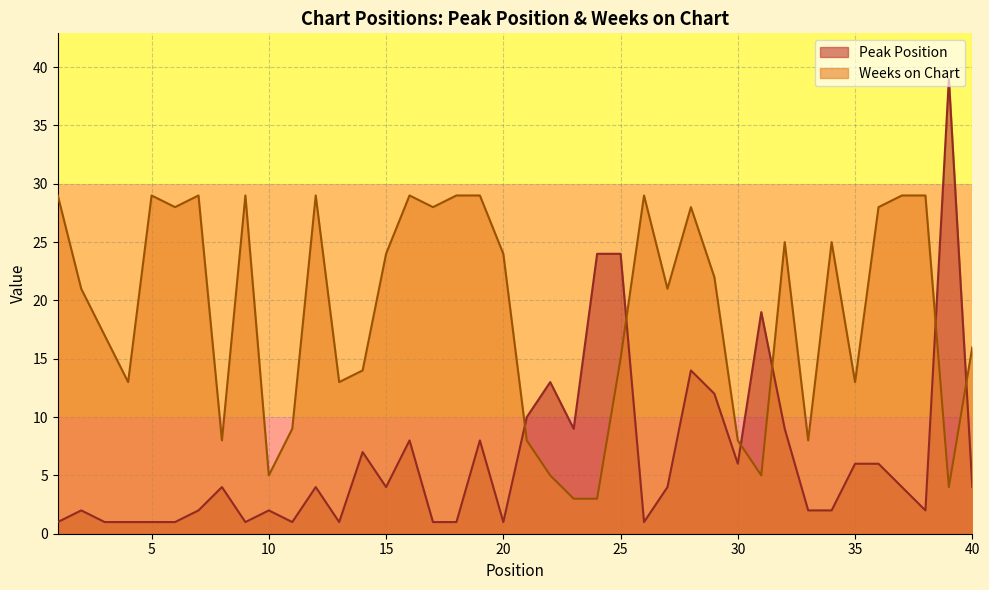

Reading left to right, what are all the values shown in this chart?

Peak Position: 1	2	1	1	1	1	2	4	1	2	1	4	1	7	4	8	1	1	8	1	10	13	9	24	24	1	4	14	12	6	19	9	2	2	6	6	4	2	39	4
Weeks on Chart: 29	21	17	13	29	28	29	8	29	5	9	29	13	14	24	29	28	29	29	24	8	5	3	3	15	29	21	28	22	8	5	25	8	25	13	28	29	29	4	16